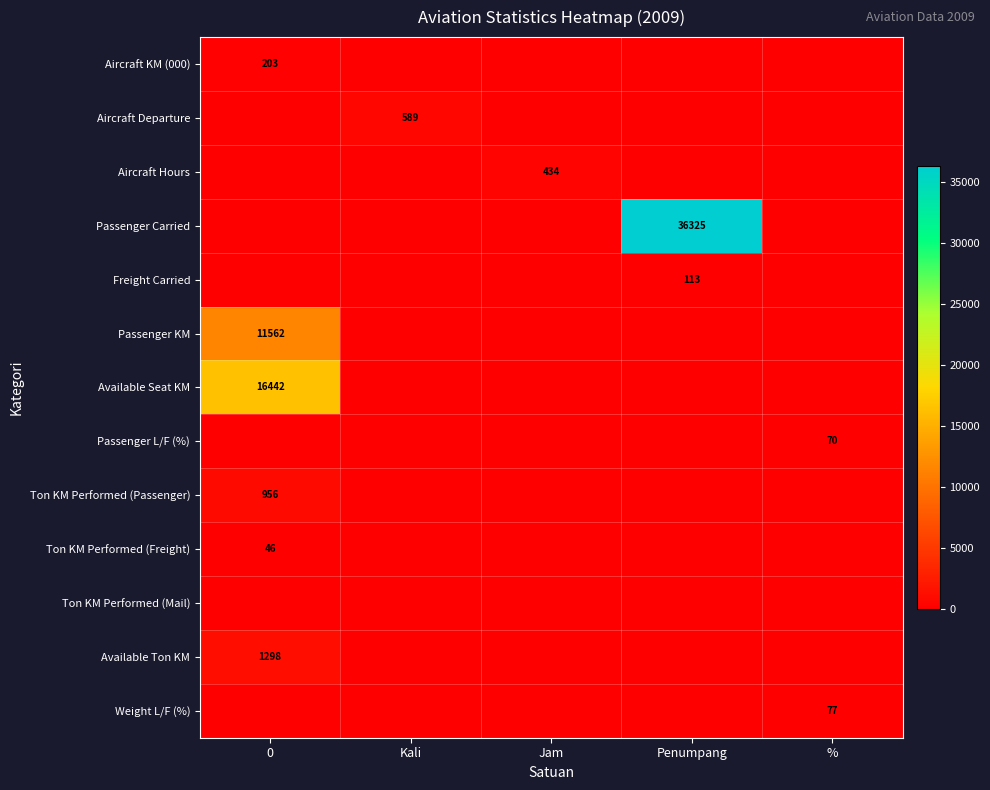

The Freight Carried series shows 32 at Penumpang. True or false?

False